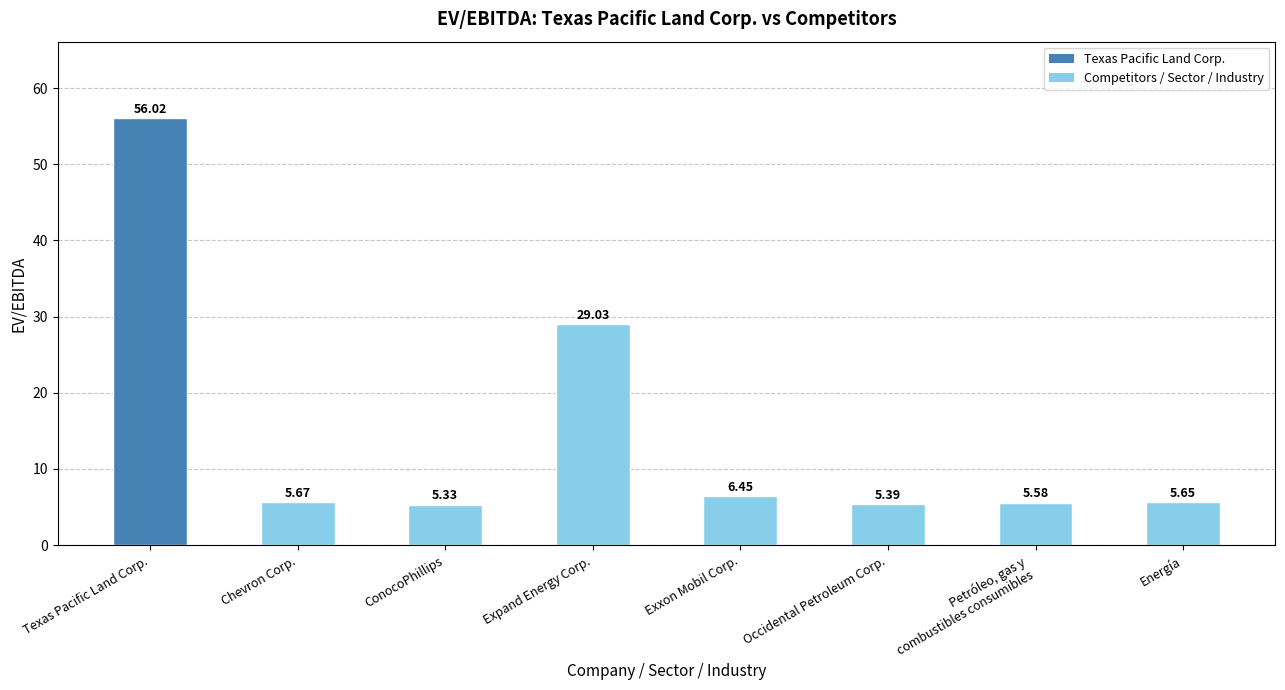

List the labels in order of value, largest first.

Texas Pacific Land Corp., Expand Energy Corp., Exxon Mobil Corp., Chevron Corp., Energía, Petróleo, gas y
combustibles consumibles, Occidental Petroleum Corp., ConocoPhillips